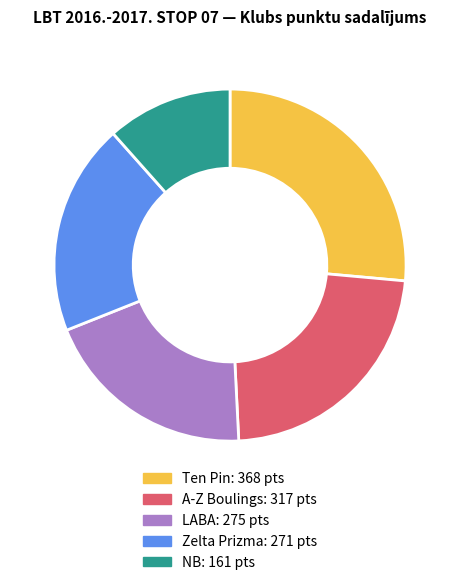

Is it true that LABA is 28% of the pie?

False